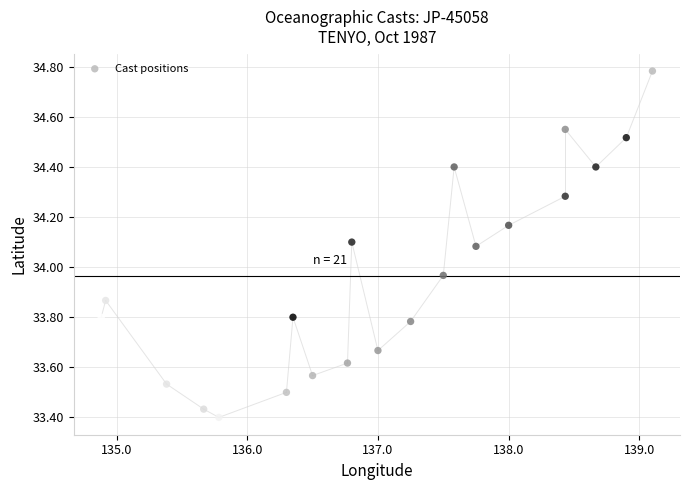

What is the range of X values (max minus min)?

4.2